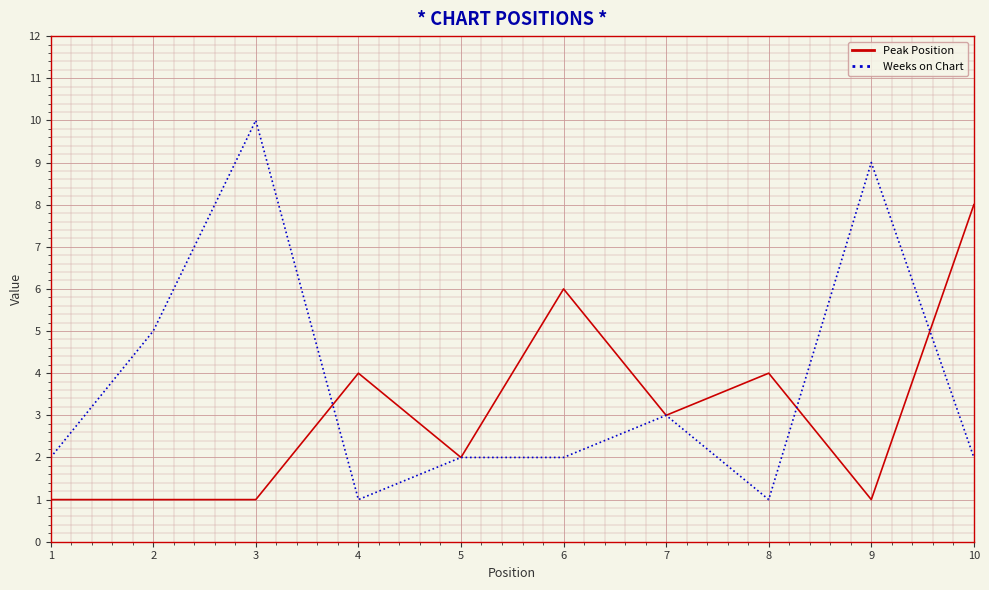

Which series has the largest range (max minus min)?

Weeks on Chart